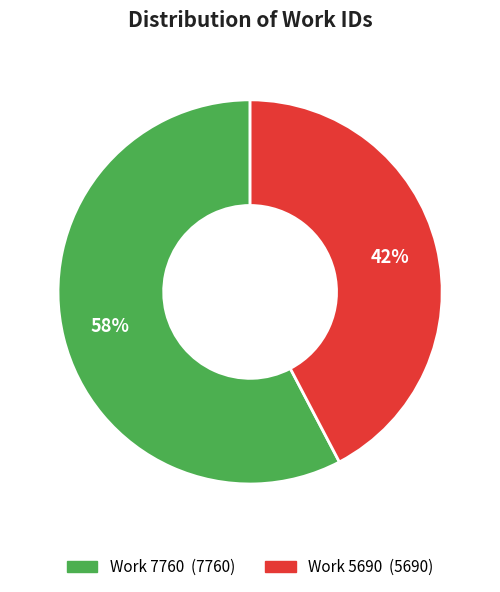

How many slices are in this pie chart?

2